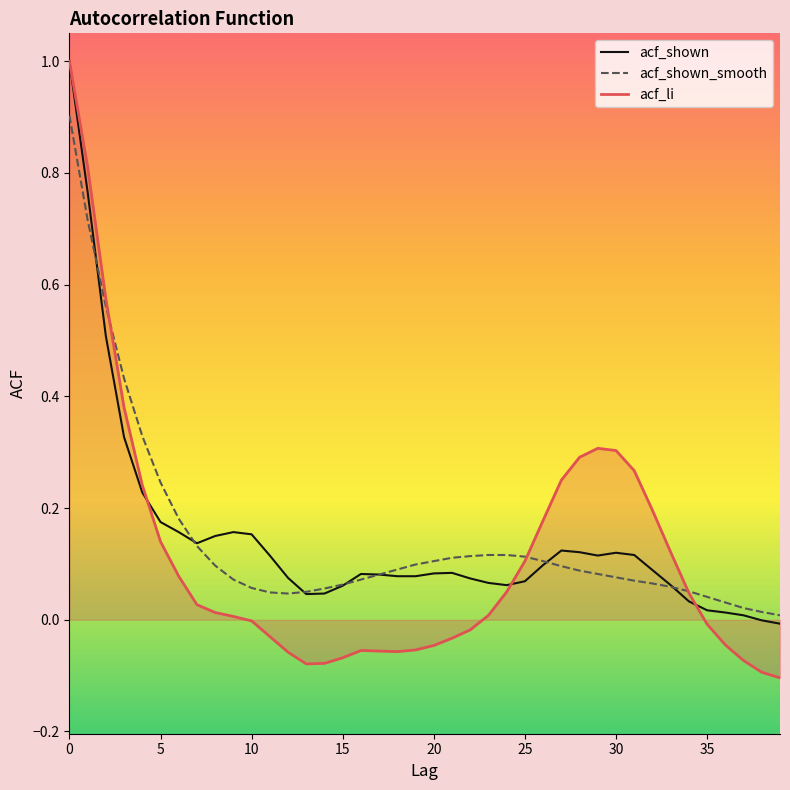

What is the highest value of the acf_shown series?

1.0